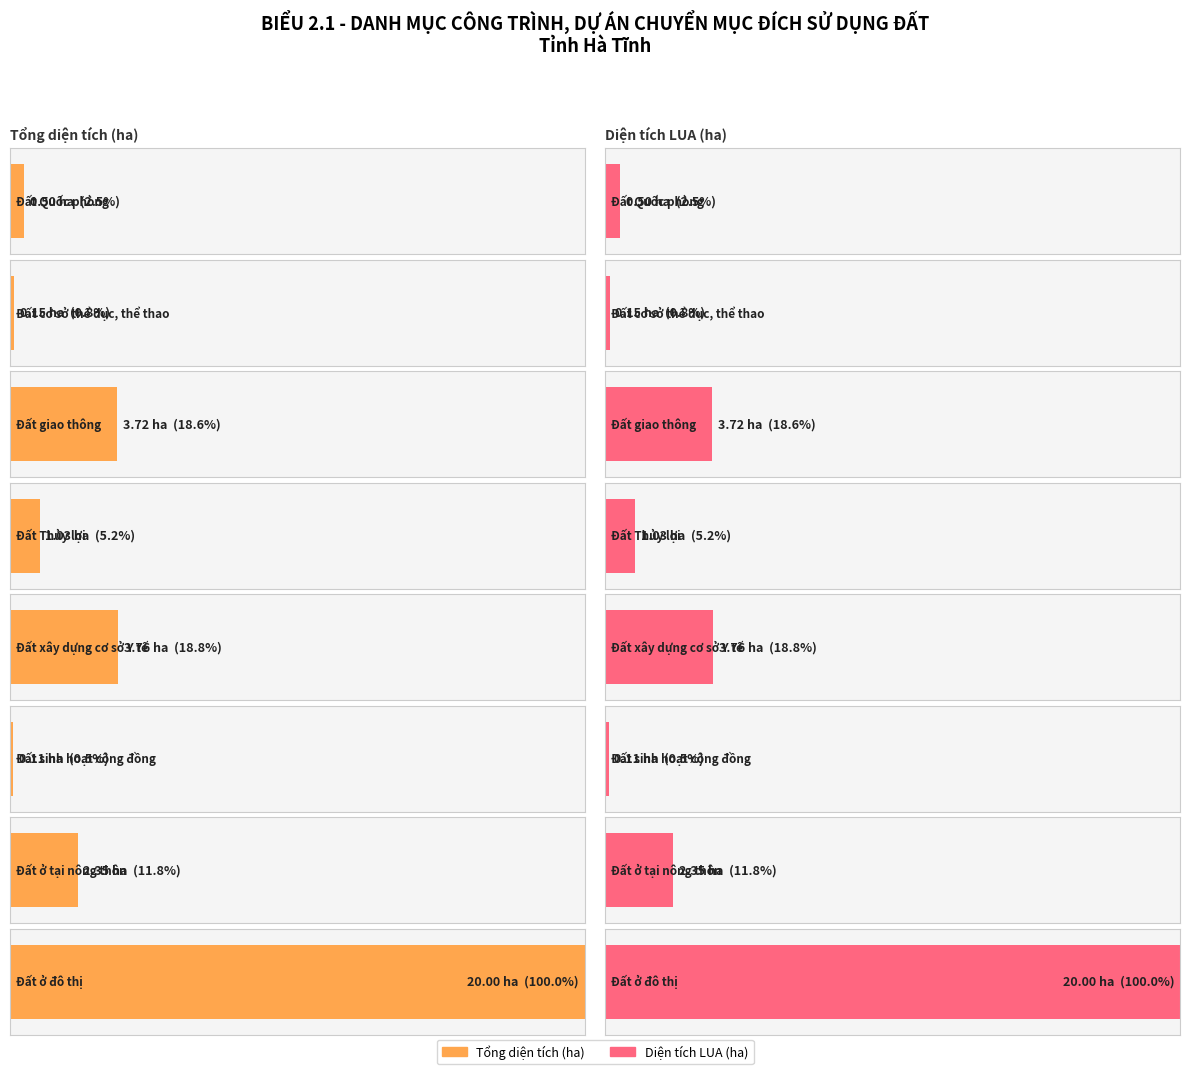

What is the highest value of the LUA series?

20.0